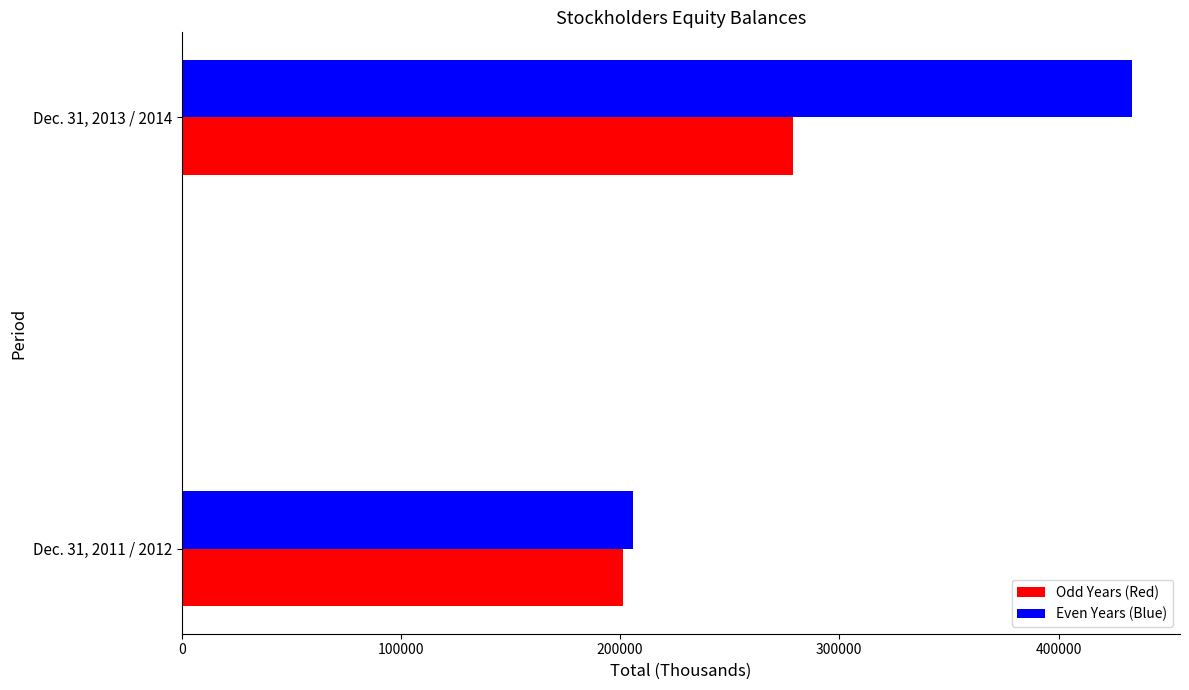

List the labels in order of Odd Years (Red) value, smallest first.

Dec. 31, 2011 / 2012, Dec. 31, 2013 / 2014